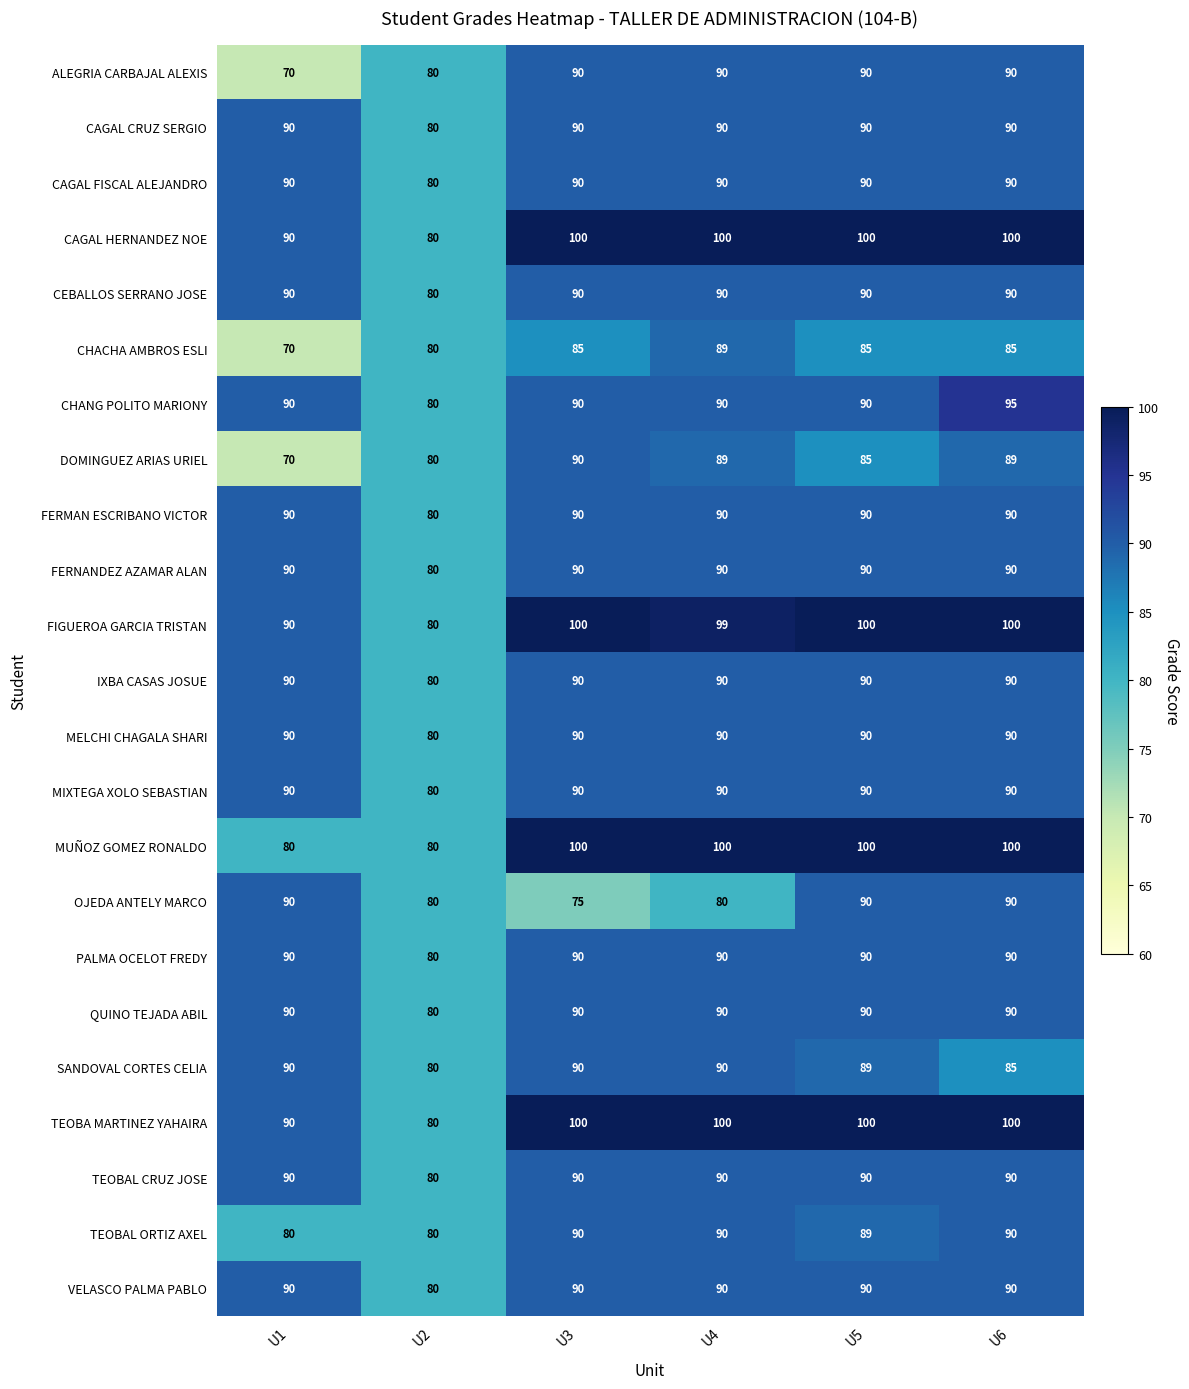

At how many categories does at least one series exceed 93?

4